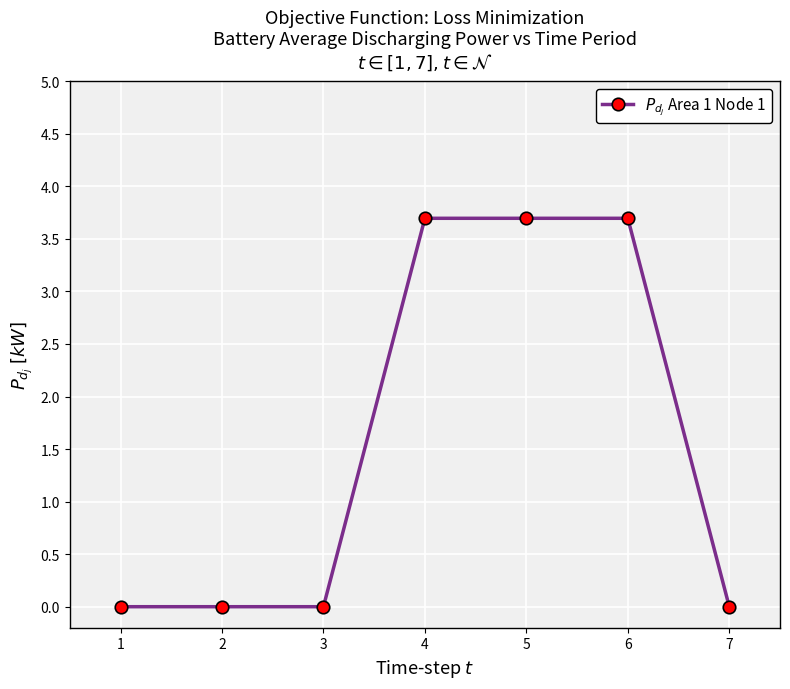

What is the value of the 6th point from the left?

3.7